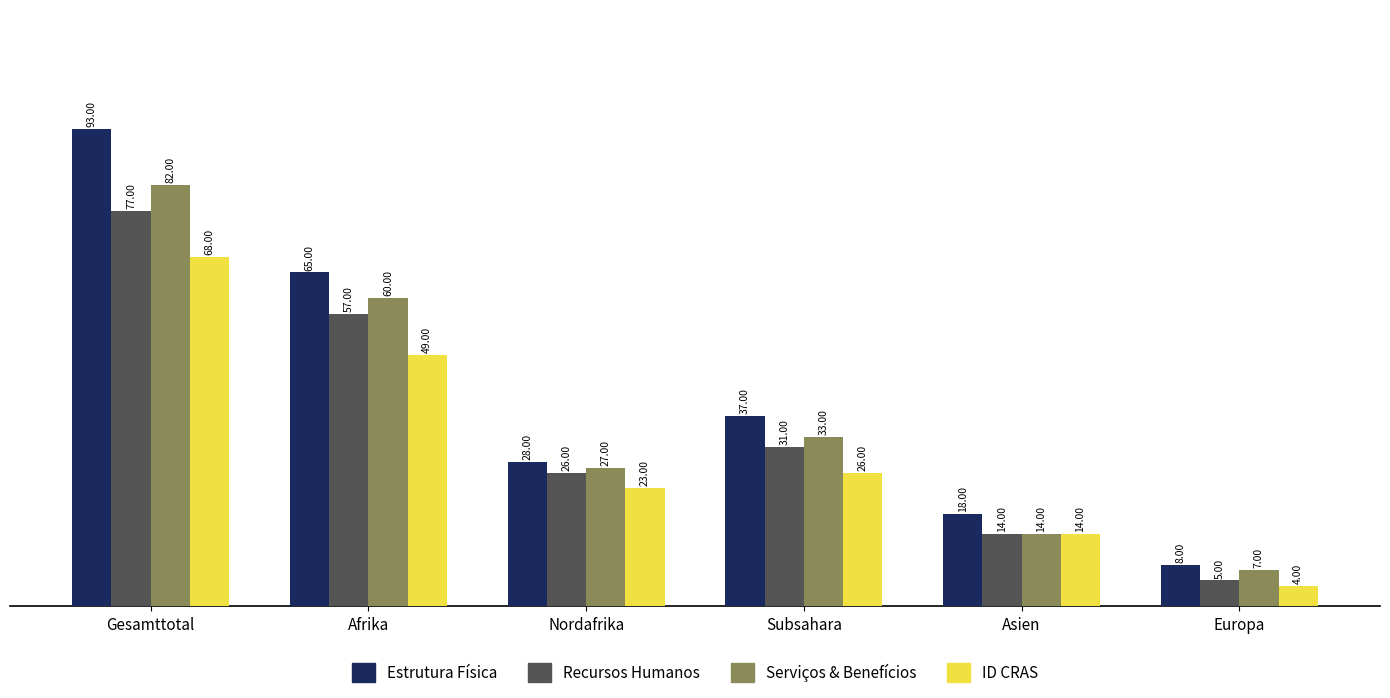

What is the spread (max minus min) of values at Subsahara?

11